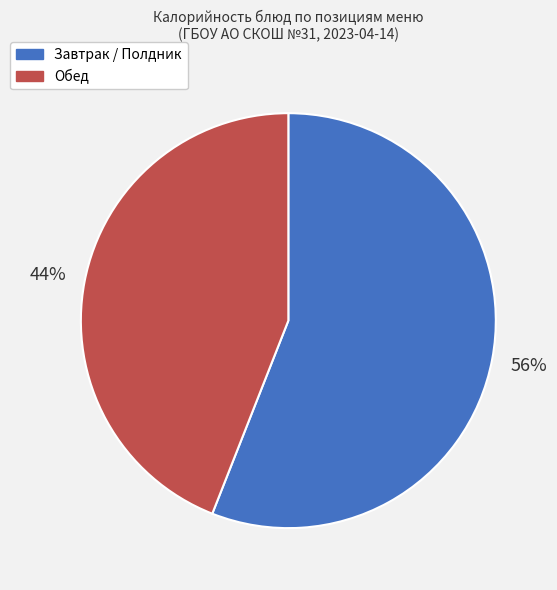

To the nearest percent, what percentage of the pie is Обед?

44%